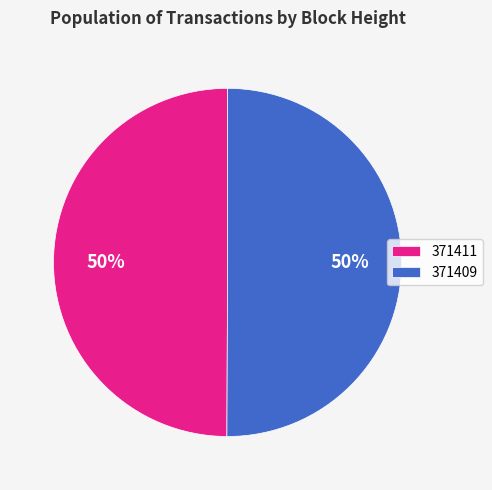

Do 371409 and 371411 together represent more than half of the pie?

Yes